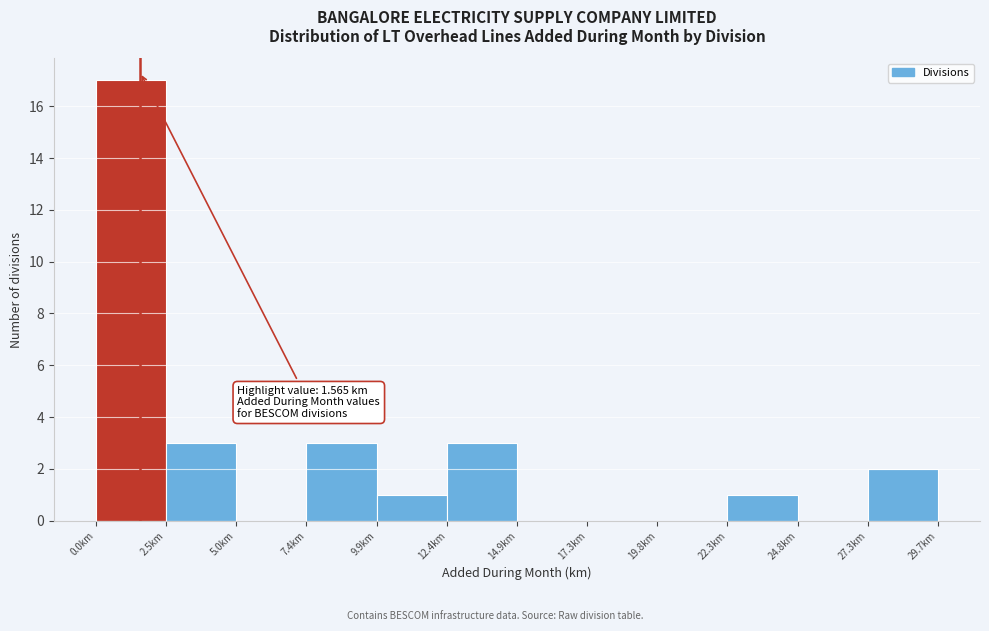

Which range on the x-axis has the tallest bar?

0.0 to 2.5